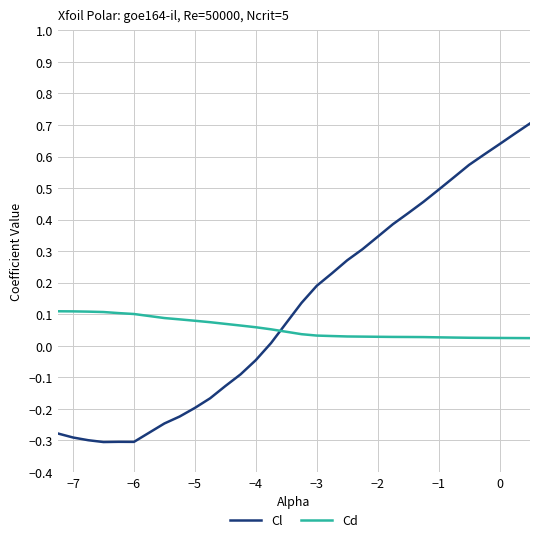

Rank the series by their average value, from lowest to highest.

Cd, Cl